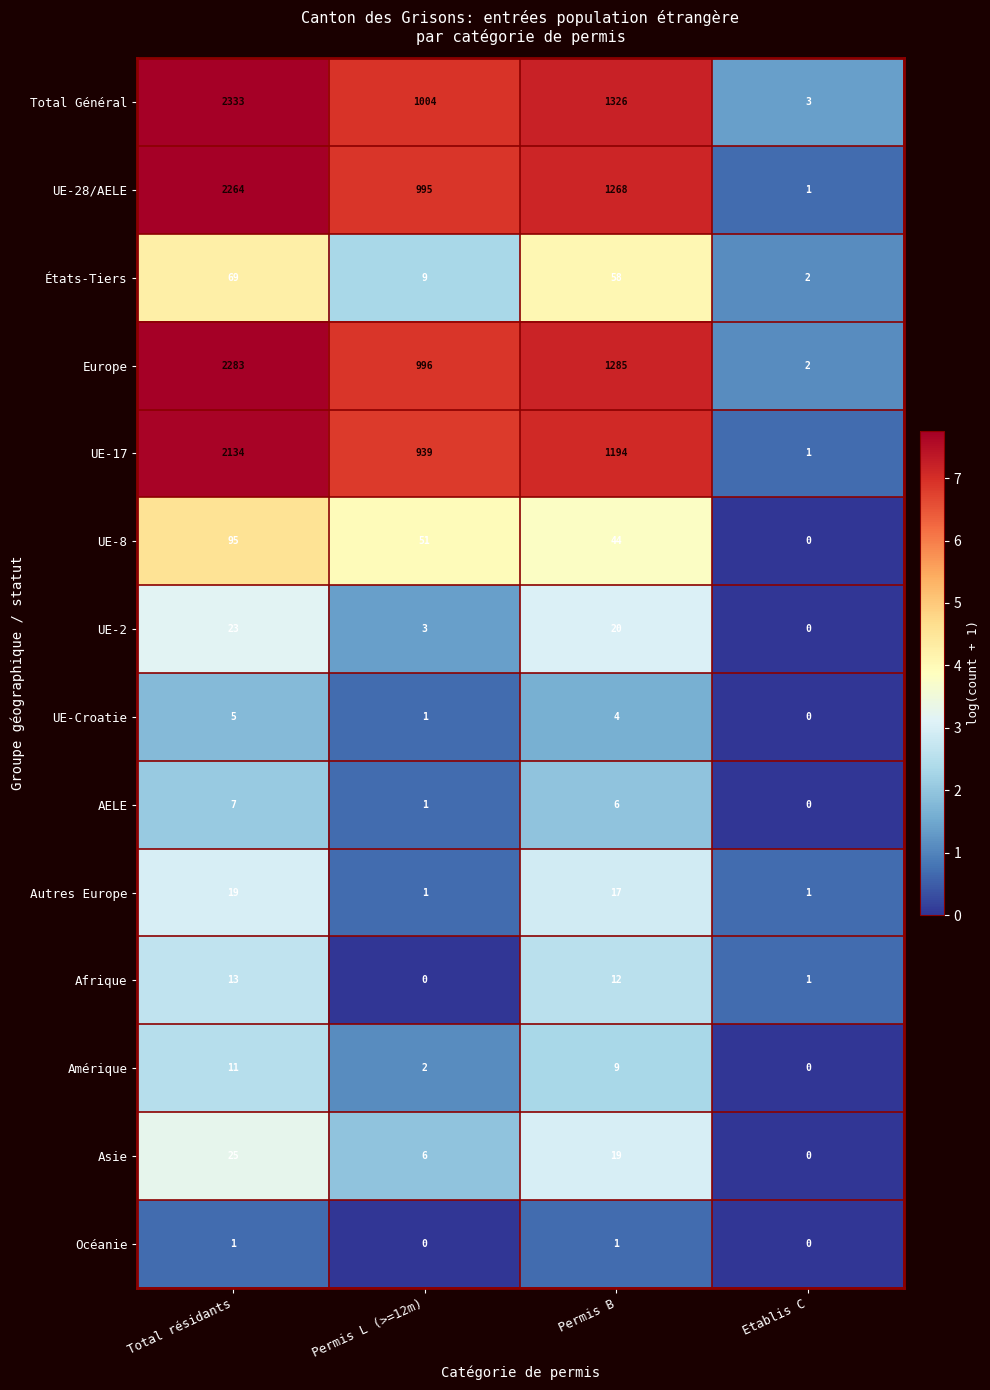

At how many categories does at least one series exceed 1?

4